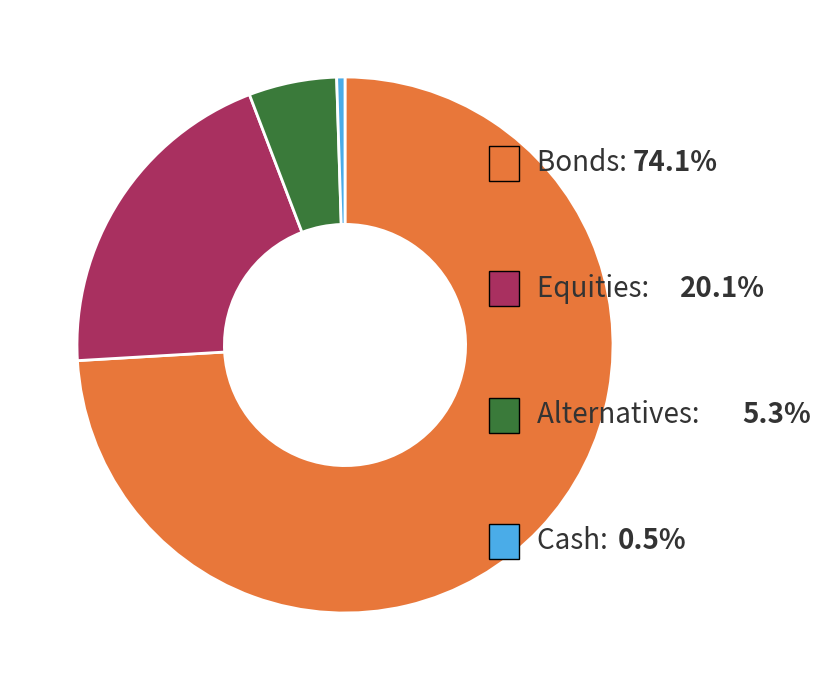

Is there a majority slice in this chart?

Yes